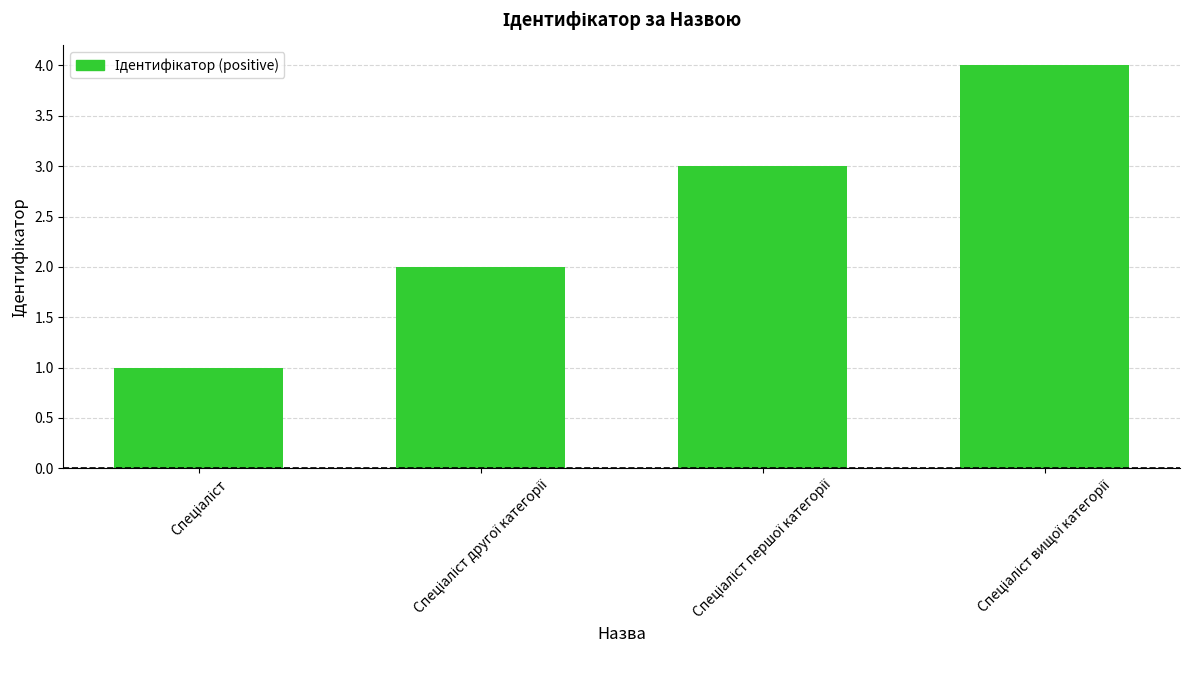

How many values are below 3?

2